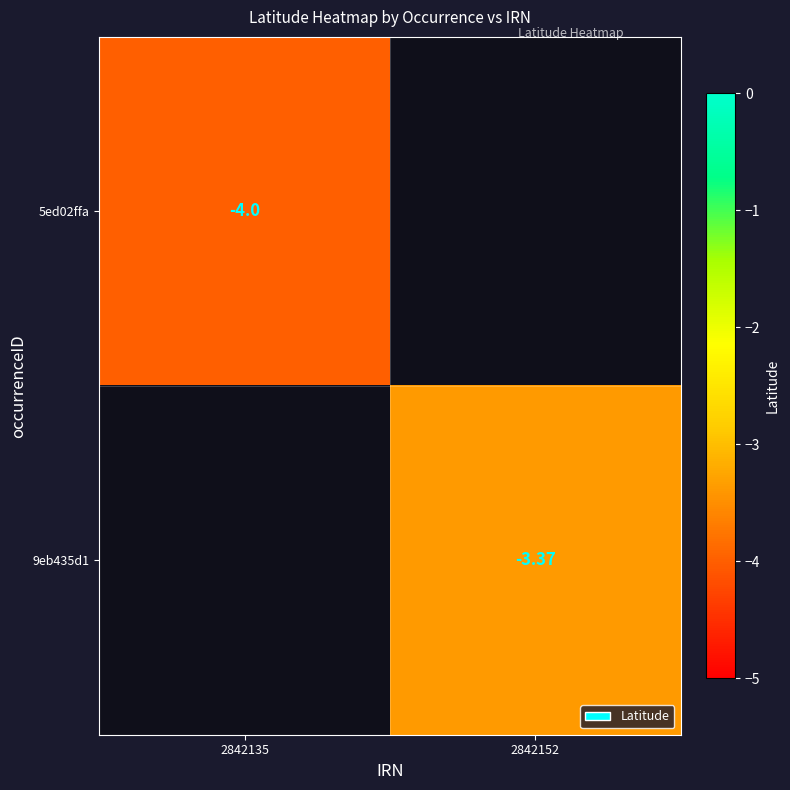

True or false: 9eb435d1 has a value of -5.8 at 2842152.

False